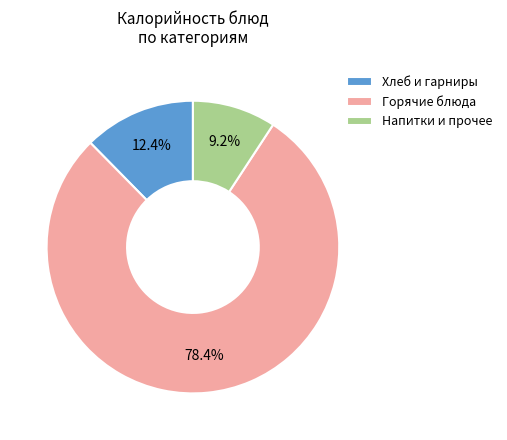

To the nearest percent, what is the average slice percentage?

33%